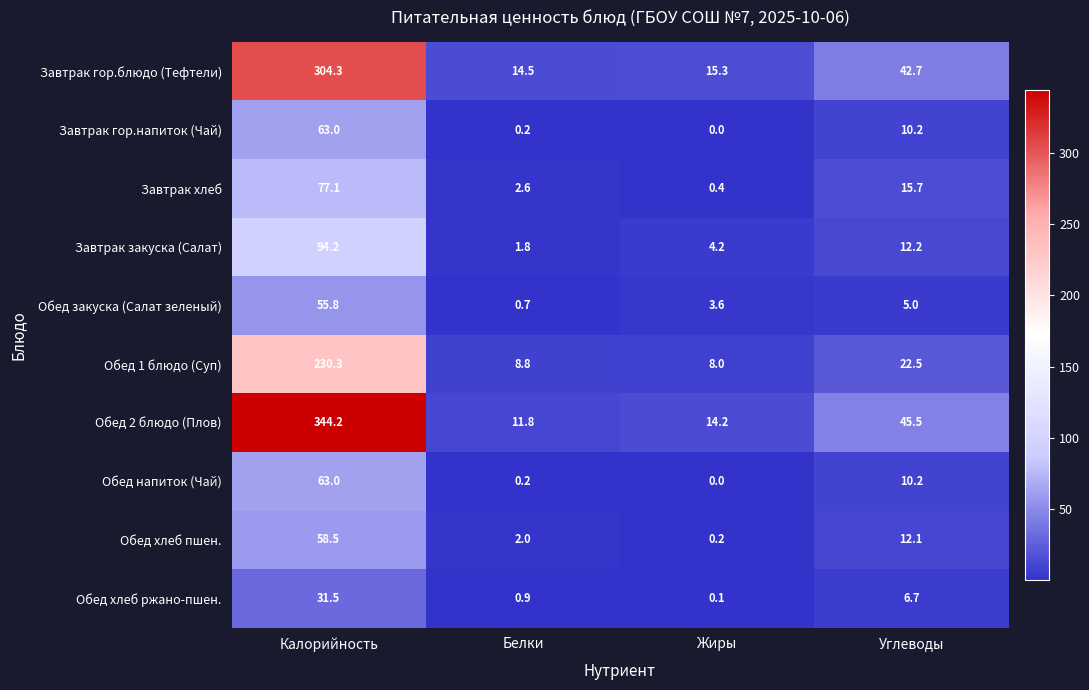

What is the difference between the maximum and minimum values in the Завтрак закуска (Салат) series?

92.4